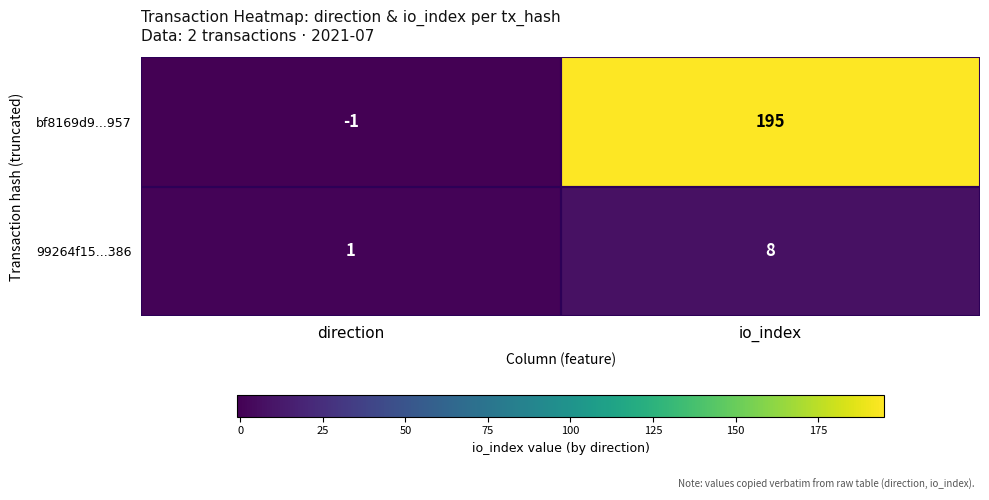

The value of bf8169d9...957 at io_index is 112. True or false?

False